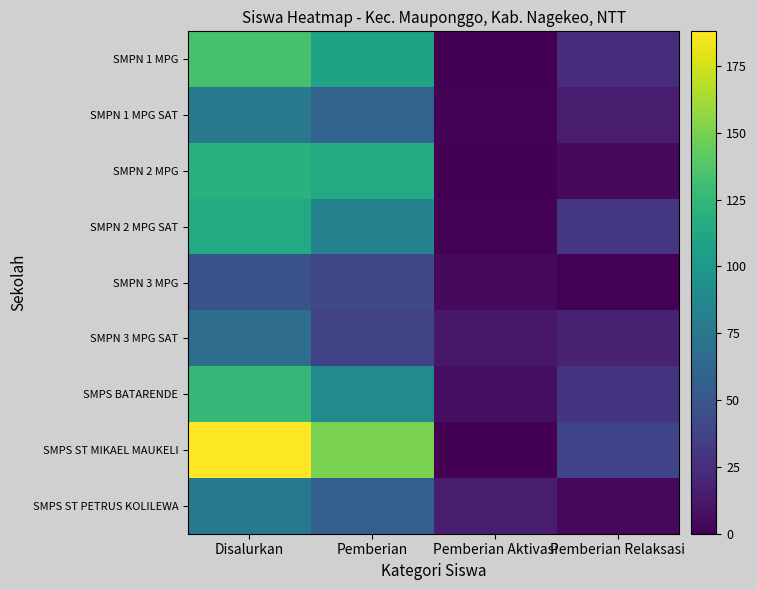

List the series in order of their peak value, lowest first.

SMPN 3 MPG, SMPN 3 MPG SAT, SMPN 1 MPG SAT, SMPS ST PETRUS KOLILEWA, SMPN 2 MPG SAT, SMPN 2 MPG, SMPS BATARENDE, SMPN 1 MPG, SMPS ST MIKAEL MAUKELI